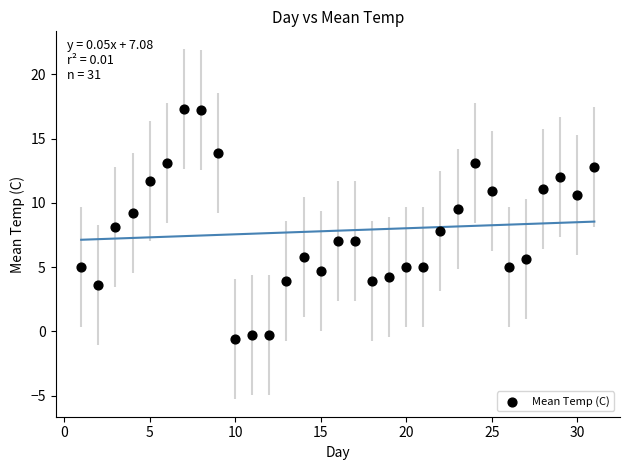

What is the range of Y values (max minus min)?

17.9